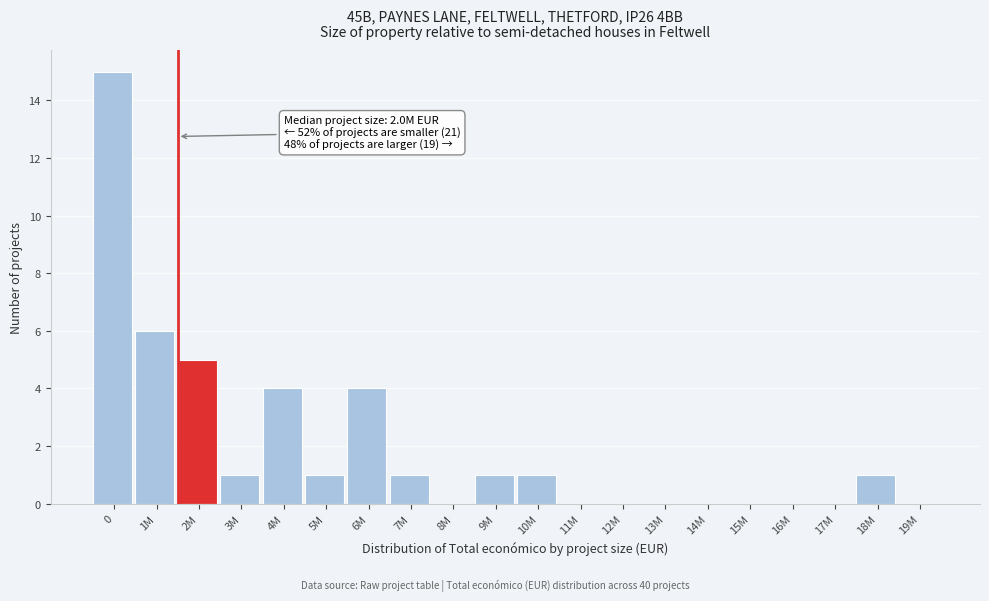

Reading left to right, list all the values displayed in this chart.

0=15	1M=6	2M=5	3M=1	4M=4	5M=1	6M=4	7M=1	8M=0	9M=1	10M=1	11M=0	12M=0	13M=0	14M=0	15M=0	16M=0	17M=0	18M=1	19M=0